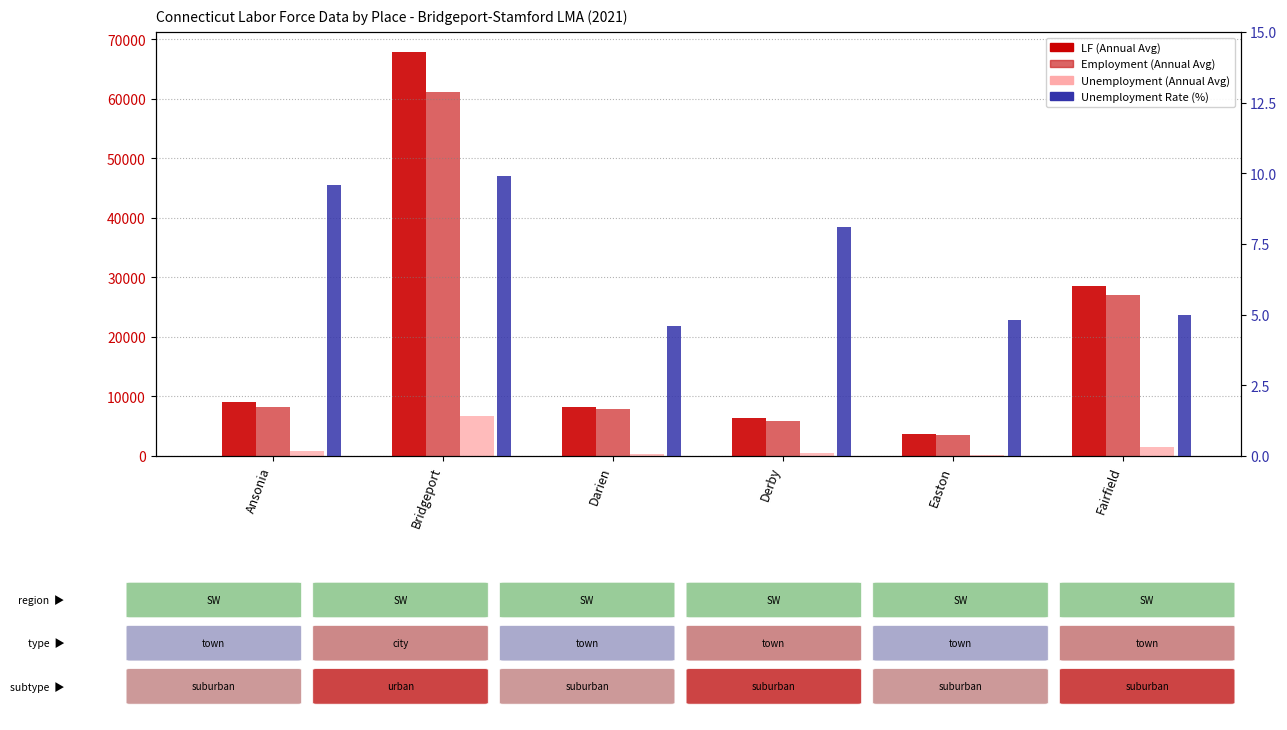

How many categories are shown in the chart?

6